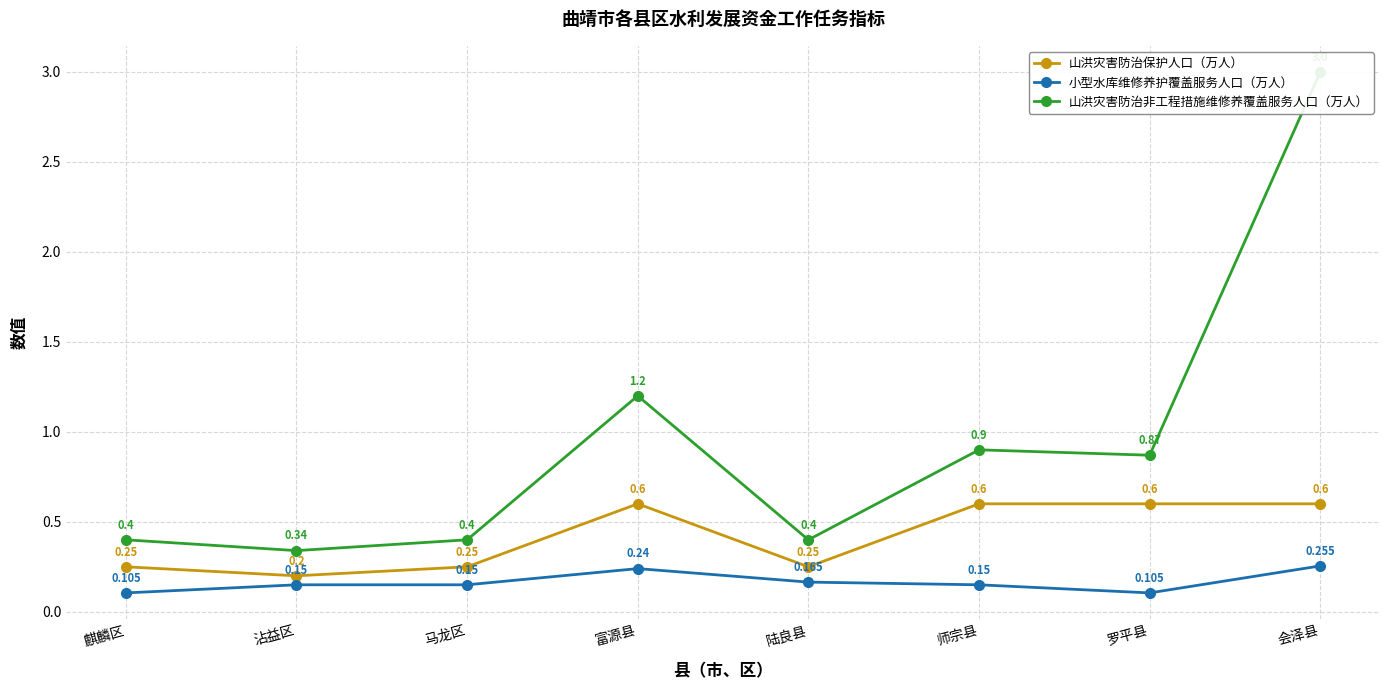

What position from the right is 陆良县?

4